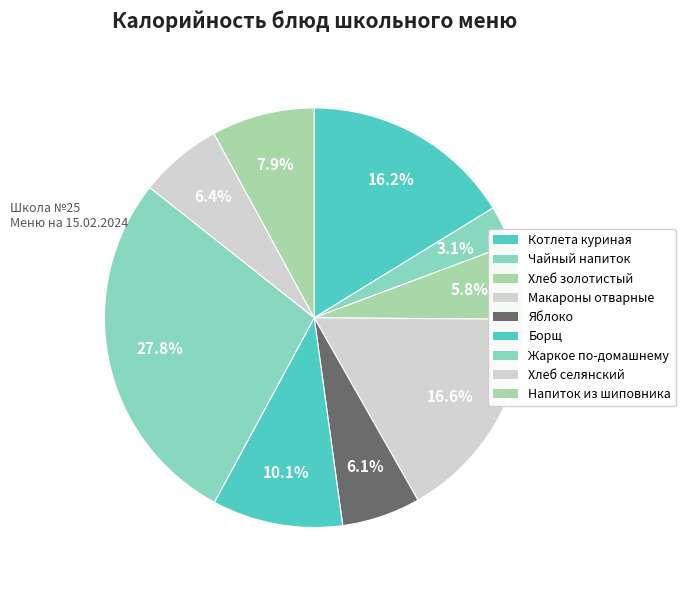

Is there a majority slice in this chart?

No